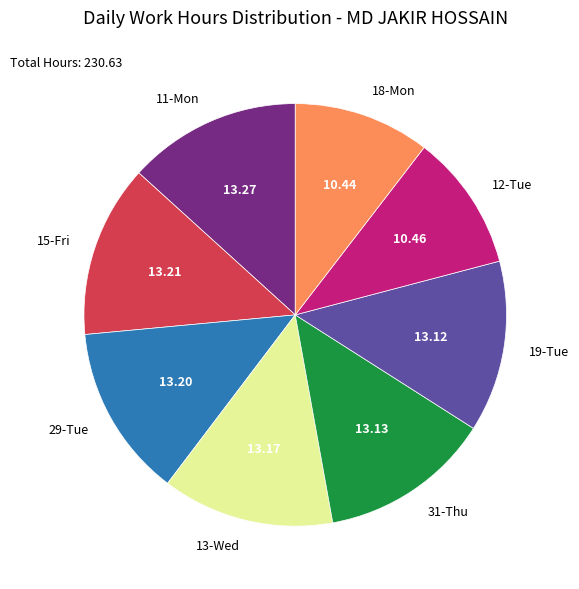

What is the ratio of the value at 29-Tue to the value at 13-Wed?

1.0